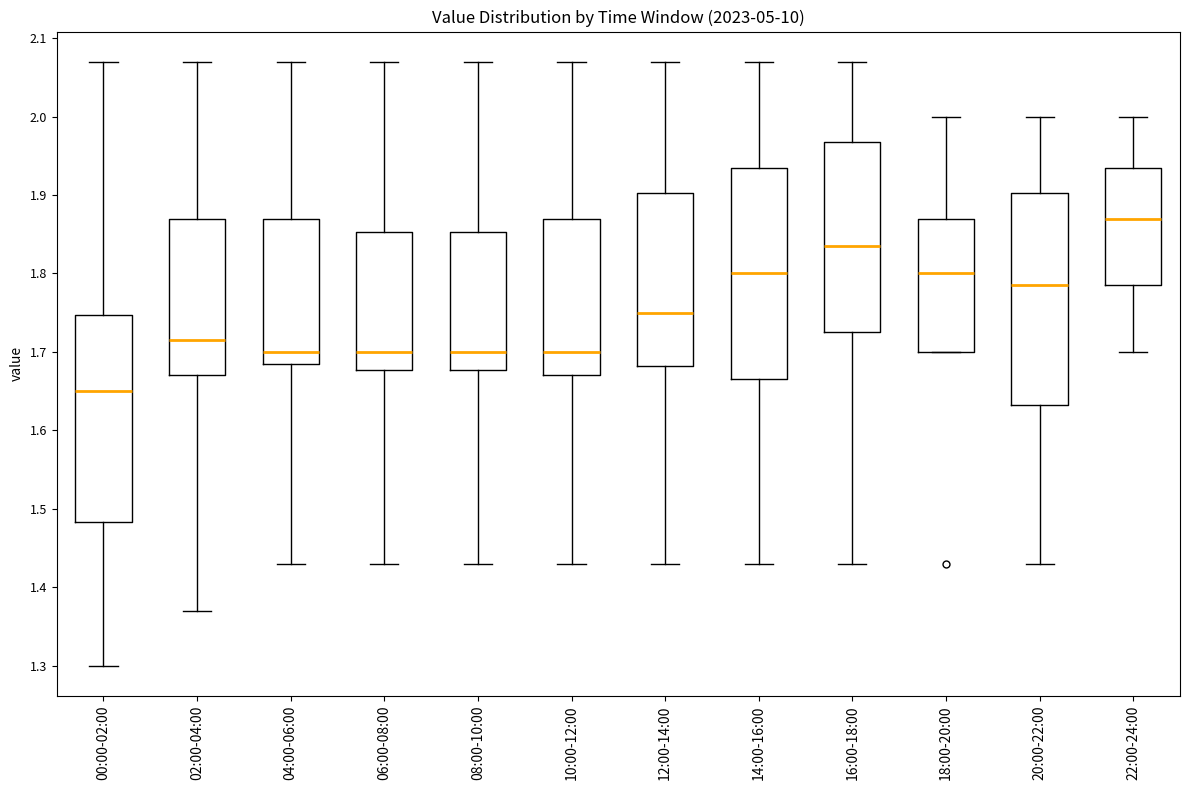

Reading left to right, transcribe this box plot: for each box, give where its median line is, the range the box spans, and where its two whiskers end, as read against the y-axis. The values are not printed on the chart, so give them approximately, as read against the axis.

00:00-02:00: median 1.65, box 1.48 to 1.75, whiskers 1.30 to 2.07
02:00-04:00: median 1.72, box 1.67 to 1.87, whiskers 1.37 to 2.07
04:00-06:00: median 1.70, box 1.69 to 1.87, whiskers 1.43 to 2.07
06:00-08:00: median 1.70, box 1.68 to 1.85, whiskers 1.43 to 2.07
08:00-10:00: median 1.70, box 1.68 to 1.85, whiskers 1.43 to 2.07
10:00-12:00: median 1.70, box 1.67 to 1.87, whiskers 1.43 to 2.07
12:00-14:00: median 1.75, box 1.68 to 1.90, whiskers 1.43 to 2.07
14:00-16:00: median 1.80, box 1.67 to 1.94, whiskers 1.43 to 2.07
16:00-18:00: median 1.84, box 1.73 to 1.97, whiskers 1.43 to 2.07
18:00-20:00: median 1.80, box 1.70 to 1.87, whiskers 1.70 to 2.00
20:00-22:00: median 1.79, box 1.63 to 1.90, whiskers 1.43 to 2.00
22:00-24:00: median 1.87, box 1.79 to 1.94, whiskers 1.70 to 2.00